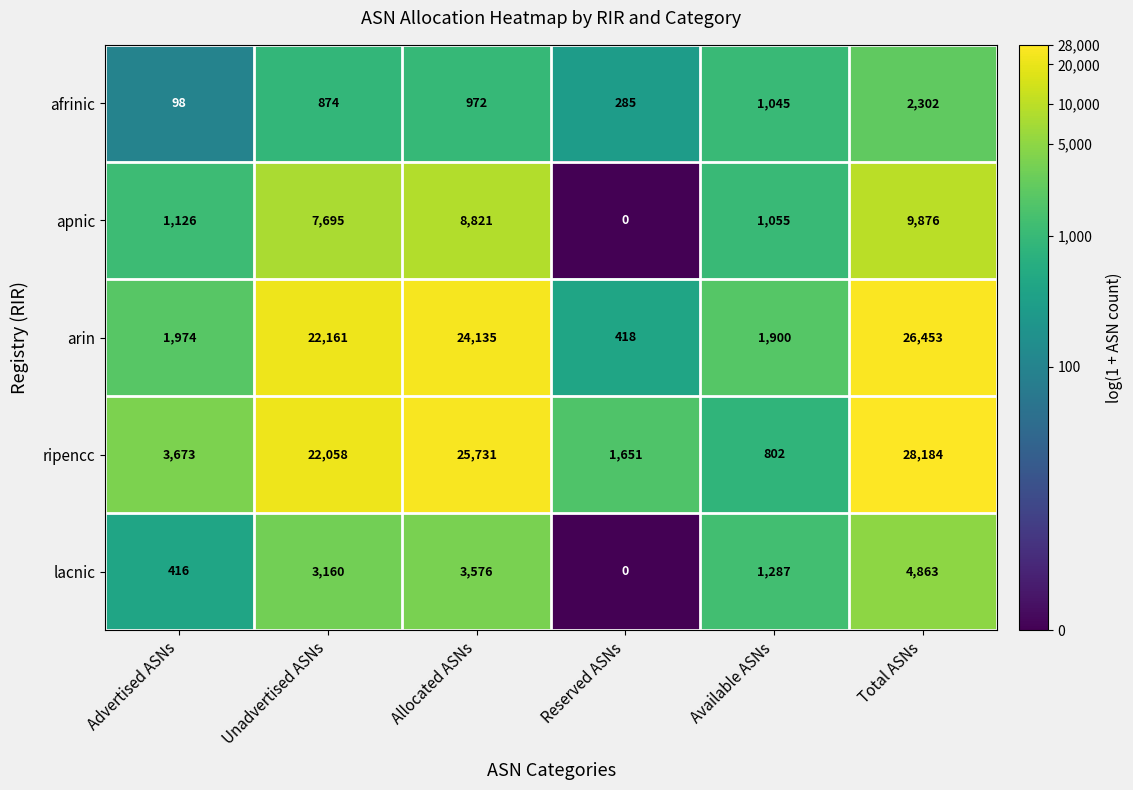

How many distinct data groups are displayed?

5